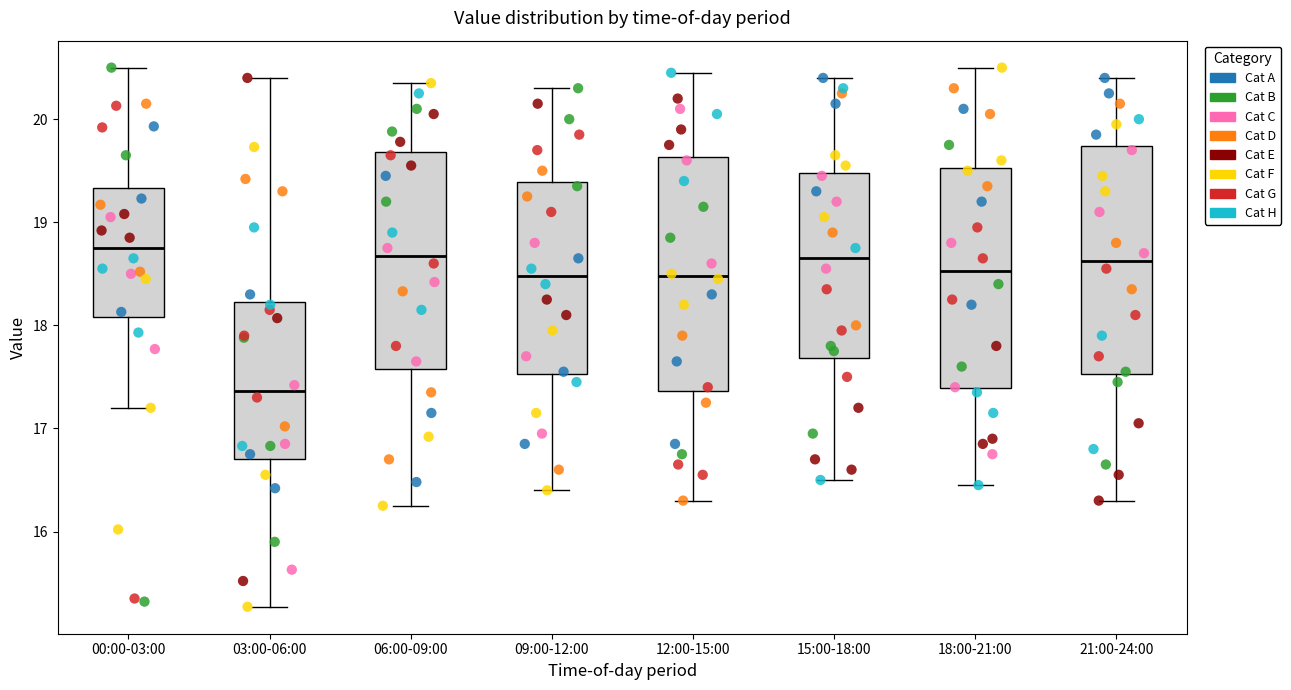

Reading left to right, transcribe this box plot: for each box, give where its median line is, the range the box spans, and where its two whiskers end, as read against the y-axis. The values are not printed on the chart, so give them approximately, as read against the axis.

00:00-03:00: median 18.8, box 18.1 to 19.3, whiskers 17.2 to 20.5
03:00-06:00: median 17.4, box 16.7 to 18.2, whiskers 15.3 to 20.4
06:00-09:00: median 18.7, box 17.6 to 19.7, whiskers 16.3 to 20.4
09:00-12:00: median 18.5, box 17.5 to 19.4, whiskers 16.4 to 20.3
12:00-15:00: median 18.5, box 17.4 to 19.6, whiskers 16.3 to 20.5
15:00-18:00: median 18.7, box 17.7 to 19.5, whiskers 16.5 to 20.4
18:00-21:00: median 18.5, box 17.4 to 19.5, whiskers 16.5 to 20.5
21:00-24:00: median 18.6, box 17.5 to 19.7, whiskers 16.3 to 20.4